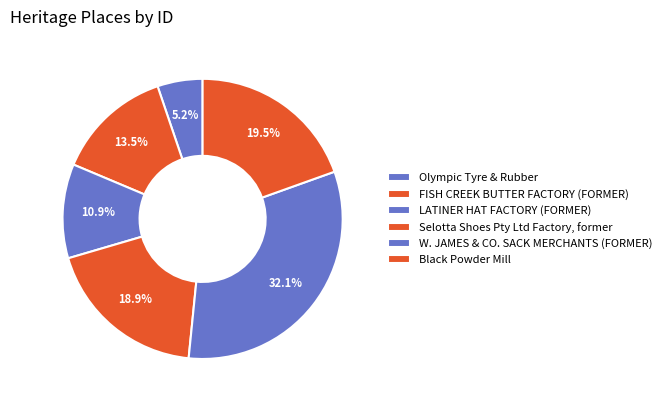

What is the largest slice in the pie chart?

W. JAMES & CO. SACK MERCHANTS (FORMER)